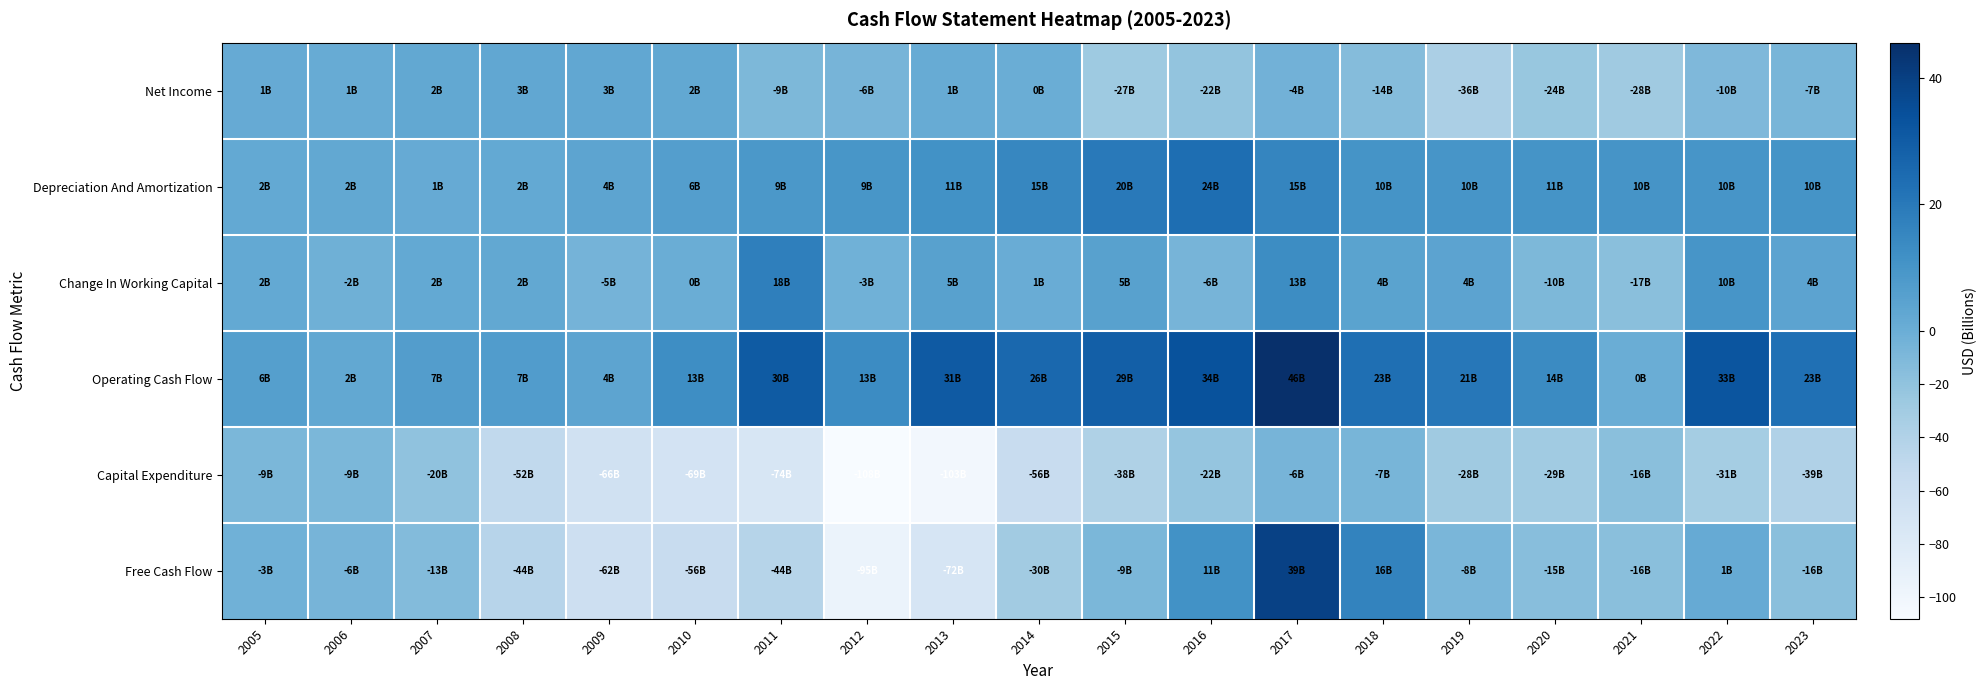

Reading left to right, transcribe all the data shown in this chart.

Net Income: 2005=1.1	2006=0.9	2007=2.4	2008=2.6	2009=2.8	2010=2.3	2011=-9.3	2012=-6.0	2013=0.9	2014=0.1	2015=-27.3	2016=-21.6	2017=-3.6	2018=-13.6	2019=-35.8	2020=-24.3	2021=-28.0	2022=-10.2	2023=-7.3
Depreciation And Amortization: 2005=1.9	2006=2.2	2007=1.3	2008=1.8	2009=3.9	2010=6.1	2011=8.6	2012=9.4	2013=11.1	2014=15.2	2015=19.8	2016=23.6	2017=15.4	2018=10.5	2019=9.9	2020=10.6	2021=10.0	2022=9.7	2023=10.4
Change In Working Capital: 2005=2.0	2006=-1.8	2007=1.9	2008=2.2	2009=-5.5	2010=0.2	2011=17.7	2012=-2.8	2013=5.3	2014=0.7	2015=5.3	2016=-6.2	2017=13.1	2018=4.3	2019=4.3	2020=-9.8	2021=-16.7	2022=9.8	2023=4.2
Operating Cash Flow: 2005=6.0	2006=2.4	2007=6.7	2008=7.1	2009=3.7	2010=12.5	2011=30.4	2012=13.3	2013=30.8	2014=25.9	2015=29.1	2016=33.5	2017=45.7	2018=23.5	2019=20.5	2020=13.8	2021=0.0	2022=32.6	2023=23.0
Capital Expenditure: 2005=-8.6	2006=-8.7	2007=-19.6	2008=-51.5	2009=-65.8	2010=-68.8	2011=-74.0	2012=-108.1	2013=-102.8	2014=-56.0	2015=-38.1	2016=-22.4	2017=-6.2	2018=-7.1	2019=-28.5	2020=-29.1	2021=-16.5	2022=-31.4	2023=-39.2
Free Cash Flow: 2005=-2.6	2006=-6.3	2007=-12.8	2008=-44.5	2009=-62.1	2010=-56.2	2011=-43.7	2012=-94.8	2013=-72.0	2014=-30.1	2015=-8.9	2016=11.1	2017=39.5	2018=16.3	2019=-7.9	2020=-15.4	2021=-16.4	2022=1.2	2023=-16.2